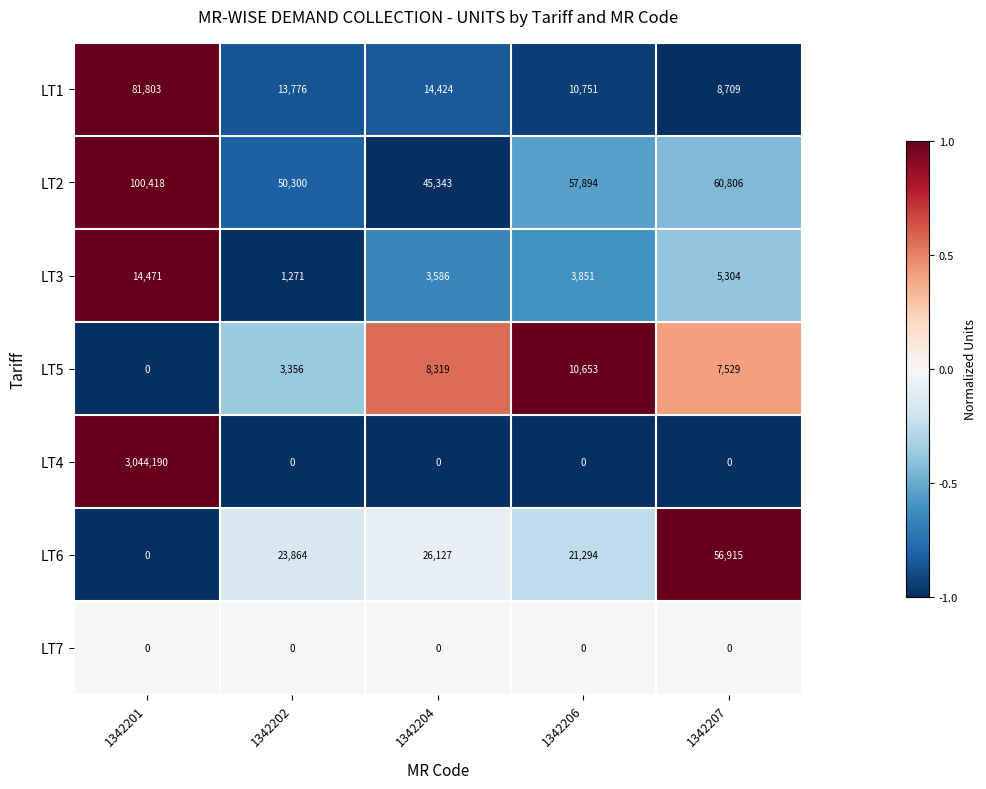

At how many categories does at least one series exceed 0?

5